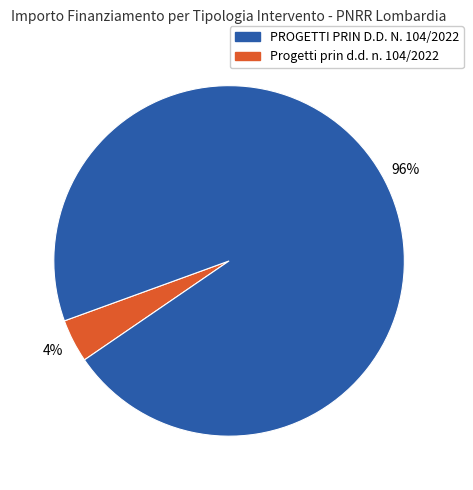

To the nearest percent, what is the average slice percentage?

50%